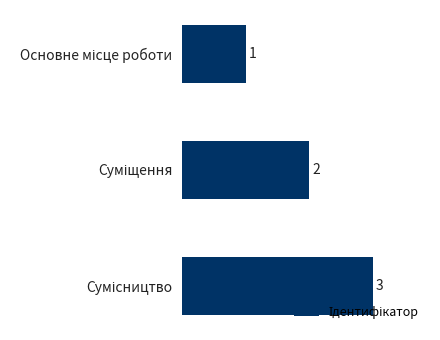

What is the value of the 2nd bar from the top?

2